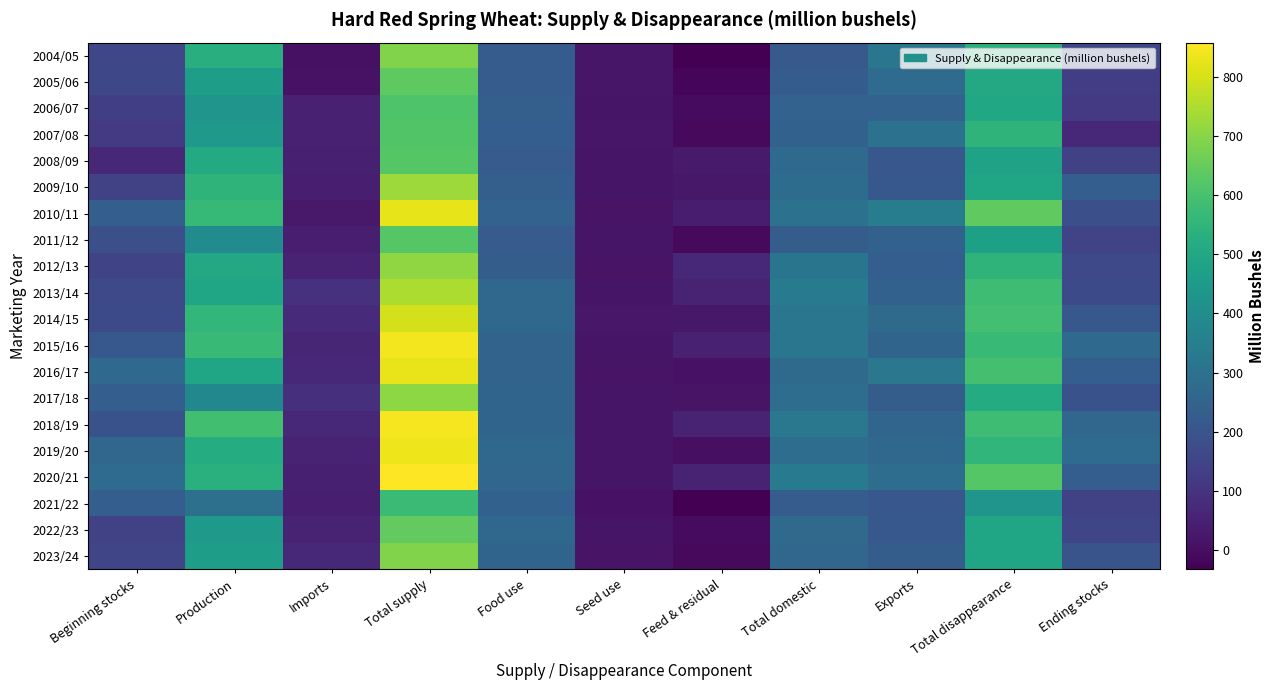

Between Total domestic and Exports, which is larger?

Exports